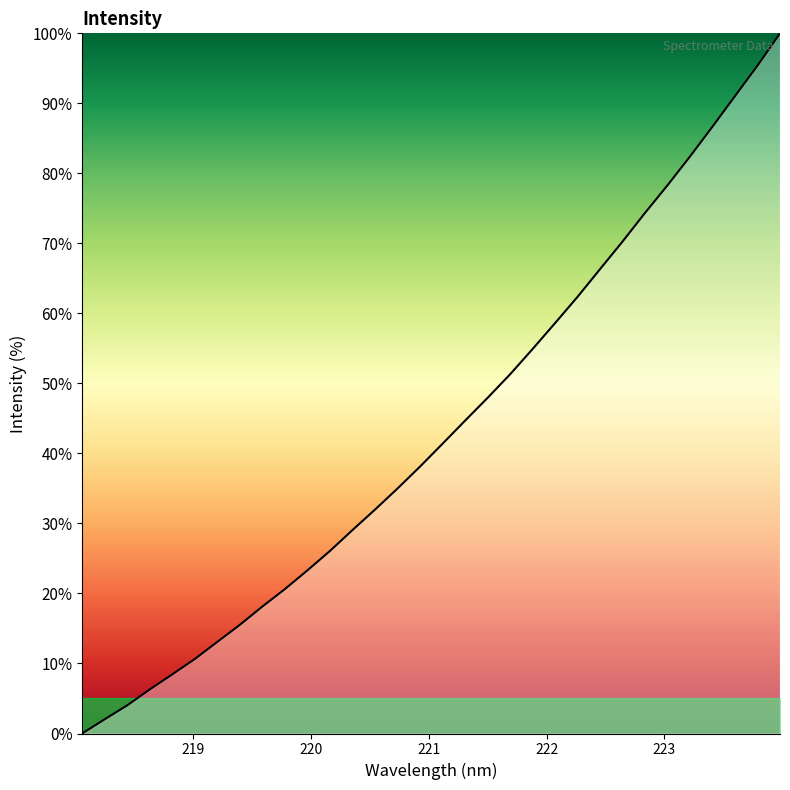

How many lines are shown in the chart?

1